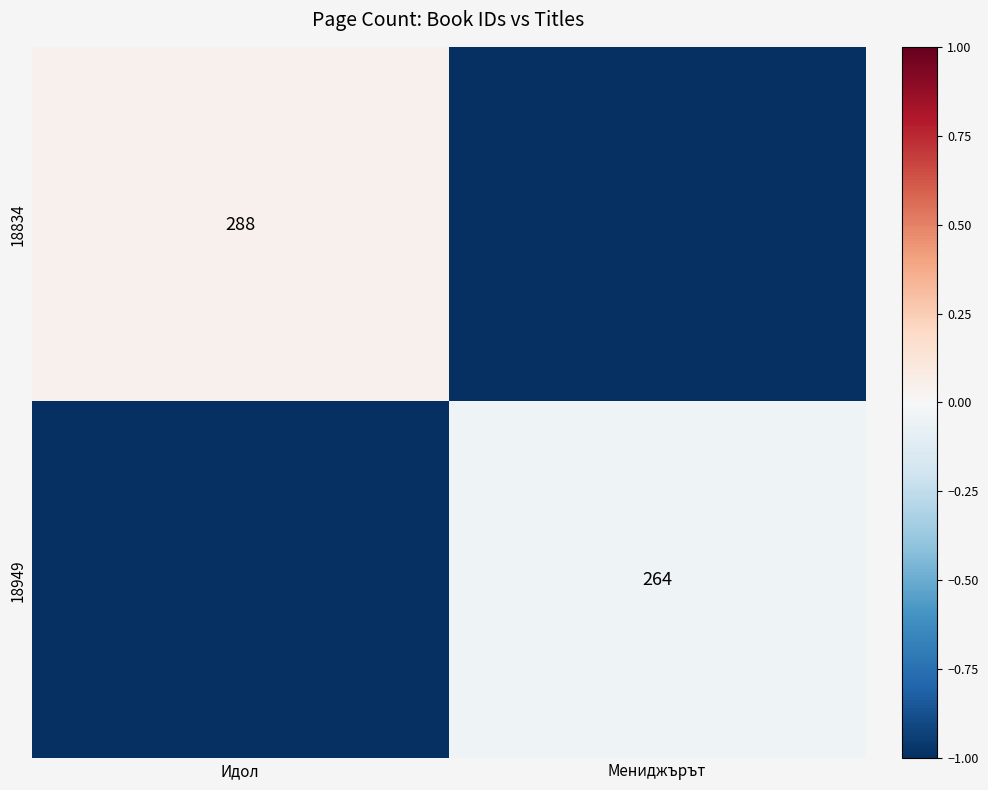

Which has a higher value, Идол or Мениджърът?

Идол